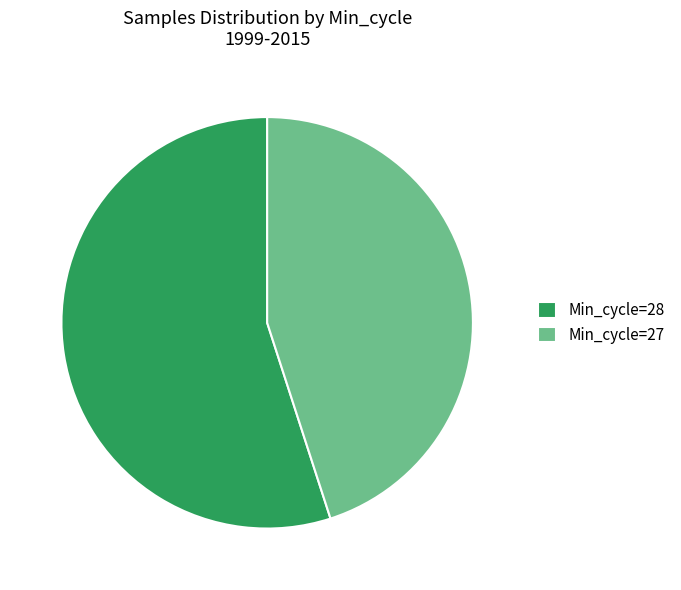

Between Min_cycle=28 and Min_cycle=27, which is larger?

Min_cycle=28